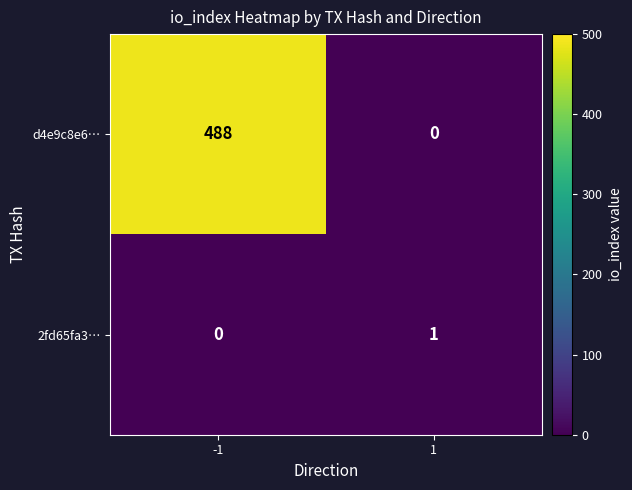

Reading right to left, transcribe all the data shown in this chart.

d4e9c8e6…: 1=0	-1=488
2fd65fa3…: 1=1	-1=0